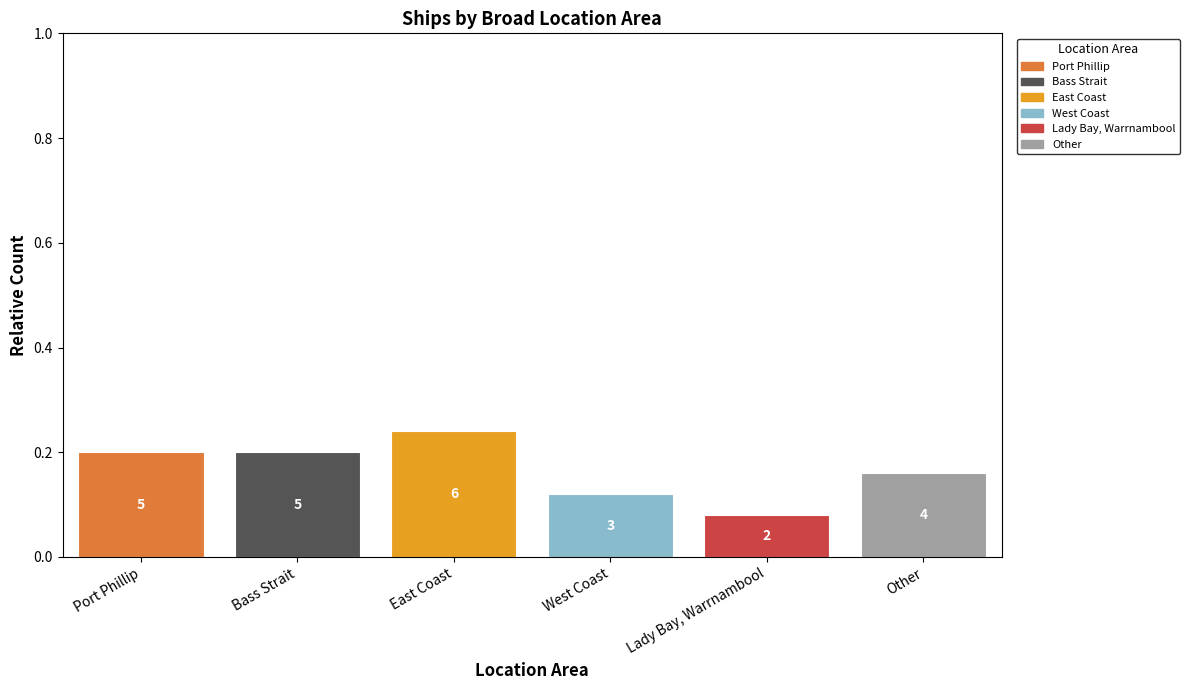

How many bars are there in total?

6